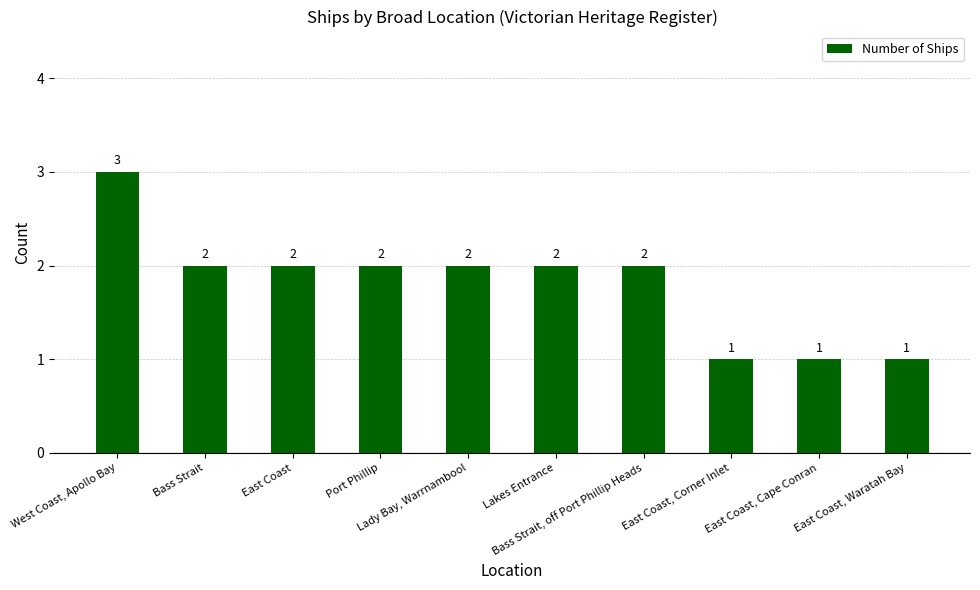

What is the smallest value displayed?

1